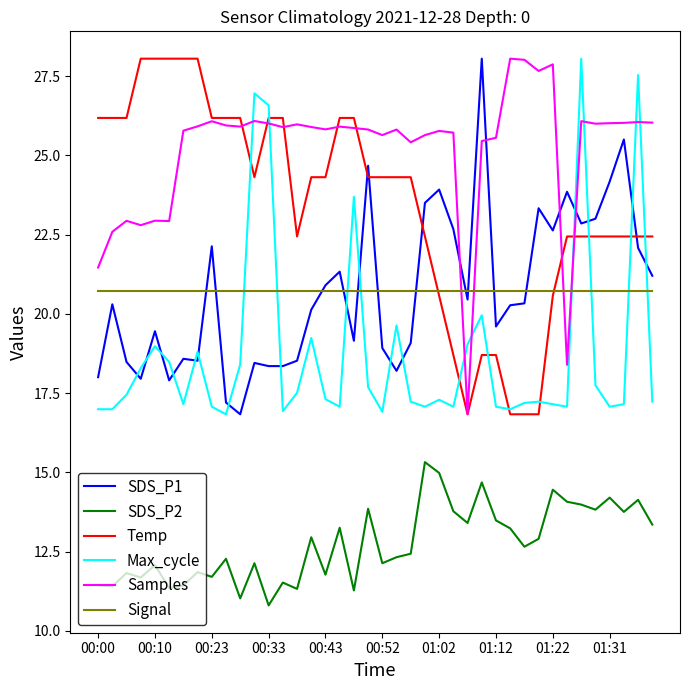

What is the maximum value for SDS_P2?

15.3